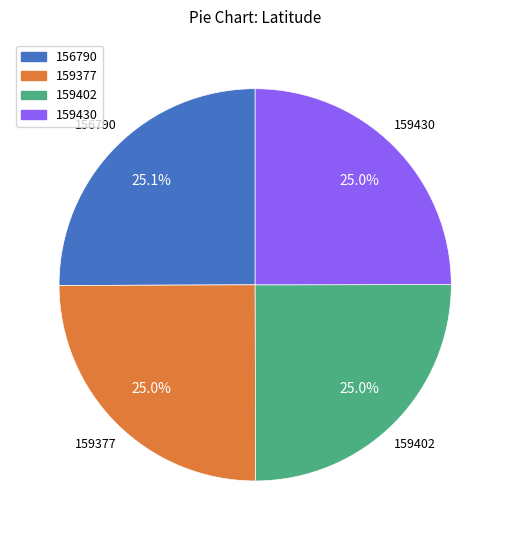

To the nearest percent, what percentage of the pie is 156790?

25%